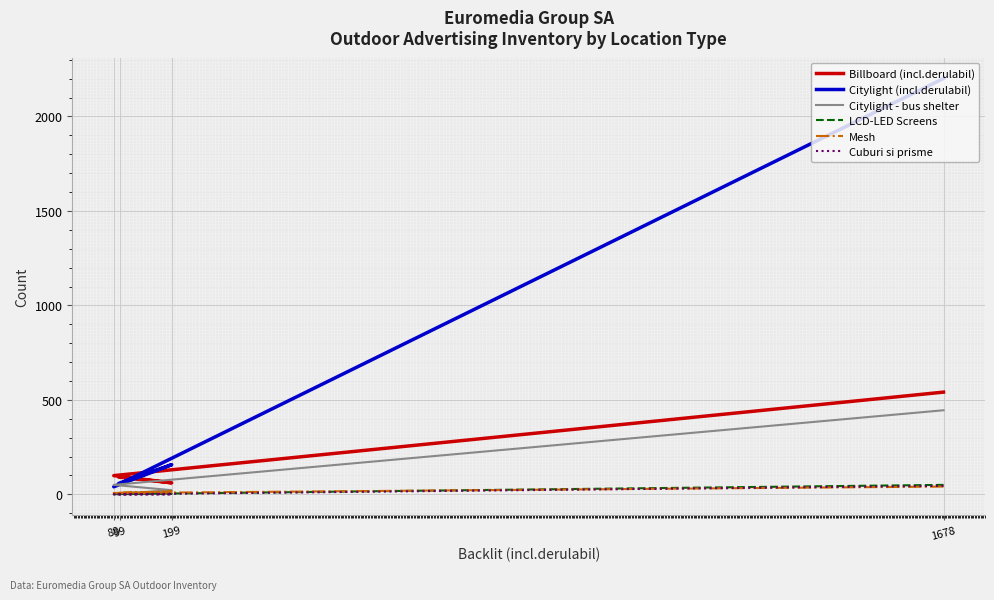

What is the difference between the maximum and second lowest values in the Mesh series?

33